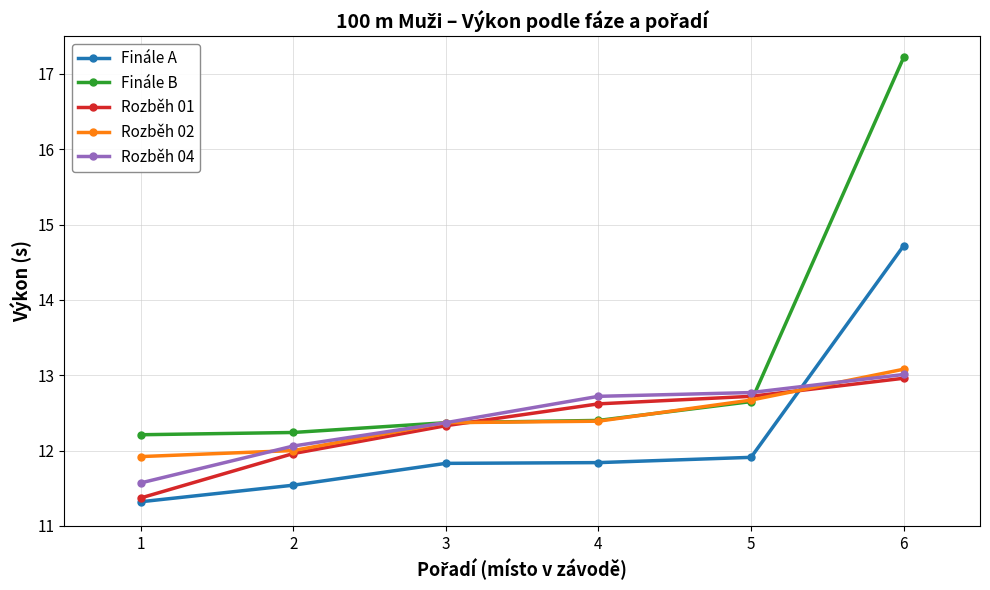

What are all the series names shown in the legend?

Finále A, Finále B, Rozběh 01, Rozběh 02, Rozběh 04